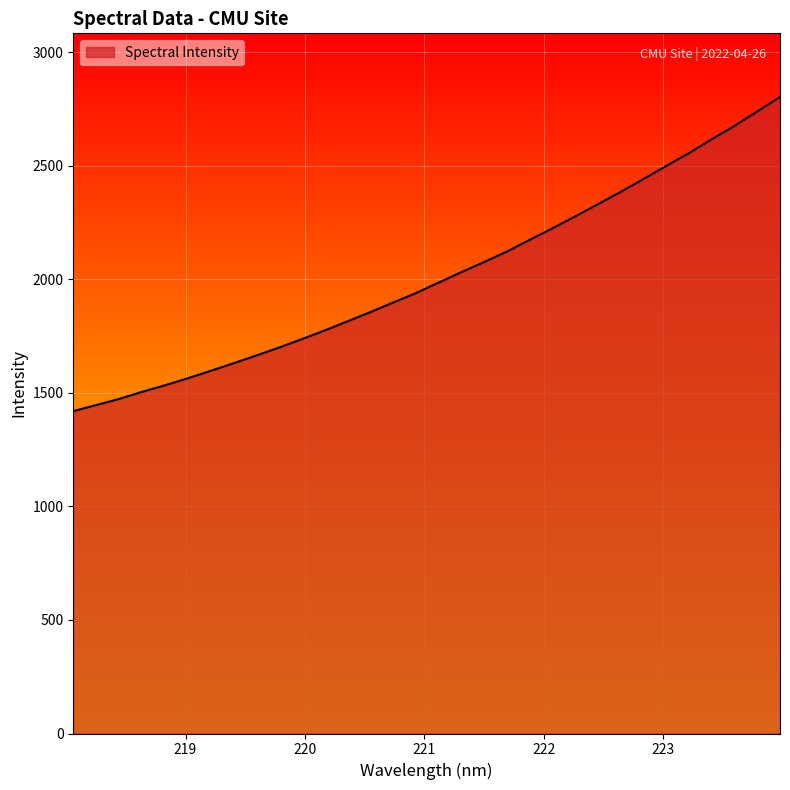

Does the chart display data point markers on the line(s)?

No